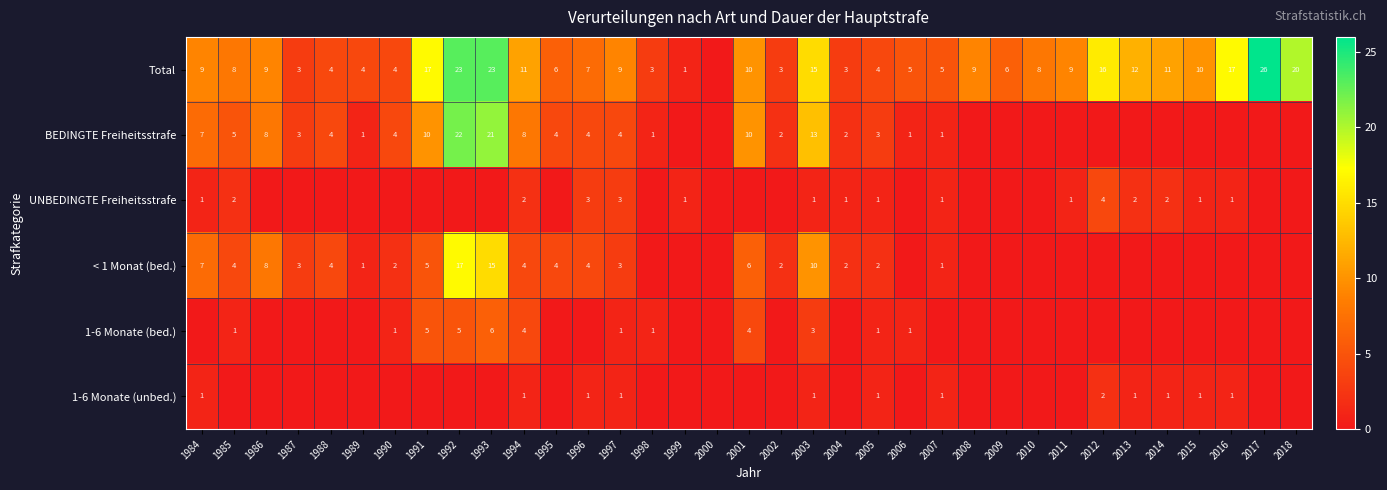

The value of Total at 1998 is 1. True or false?

False